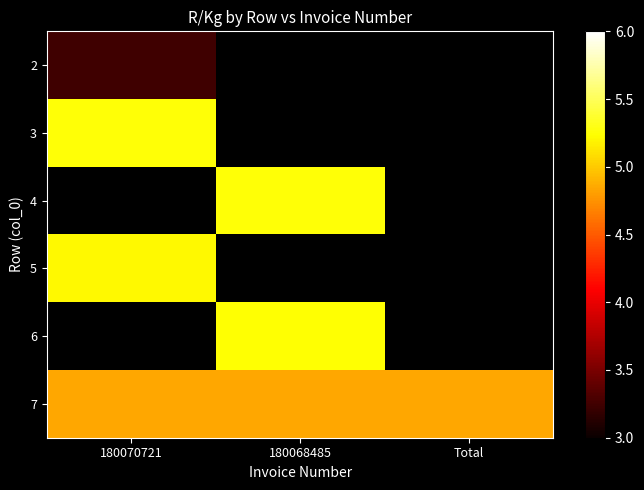

What is the lowest value of the 2 series?

3.2